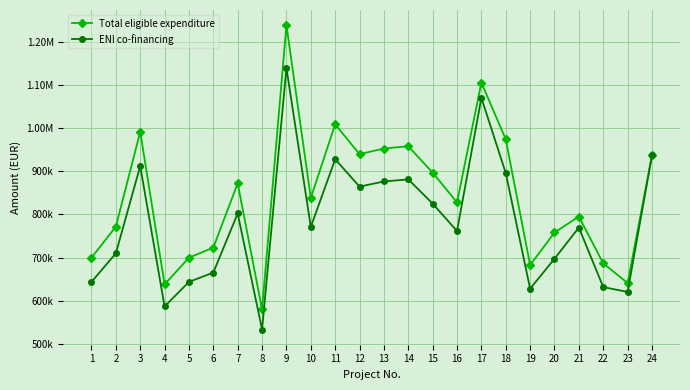

What are all the series names shown in the legend?

Total eligible expenditure, ENI co-financing